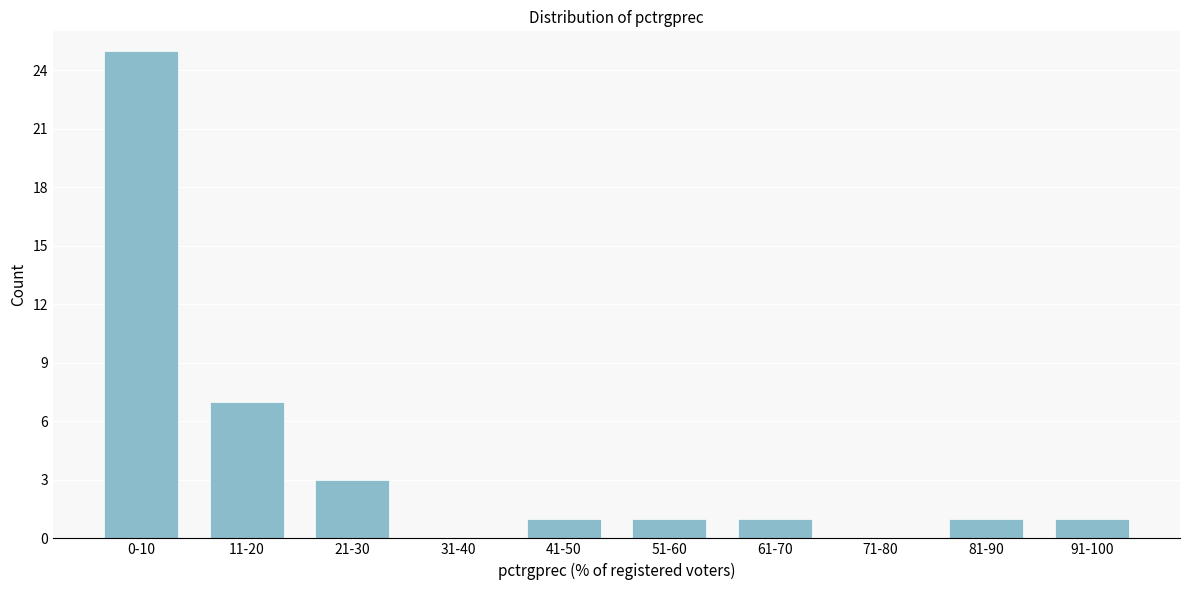

Reading left to right, list all the values displayed in this chart.

0-10=25	11-20=7	21-30=3	31-40=0	41-50=1	51-60=1	61-70=1	71-80=0	81-90=1	91-100=1